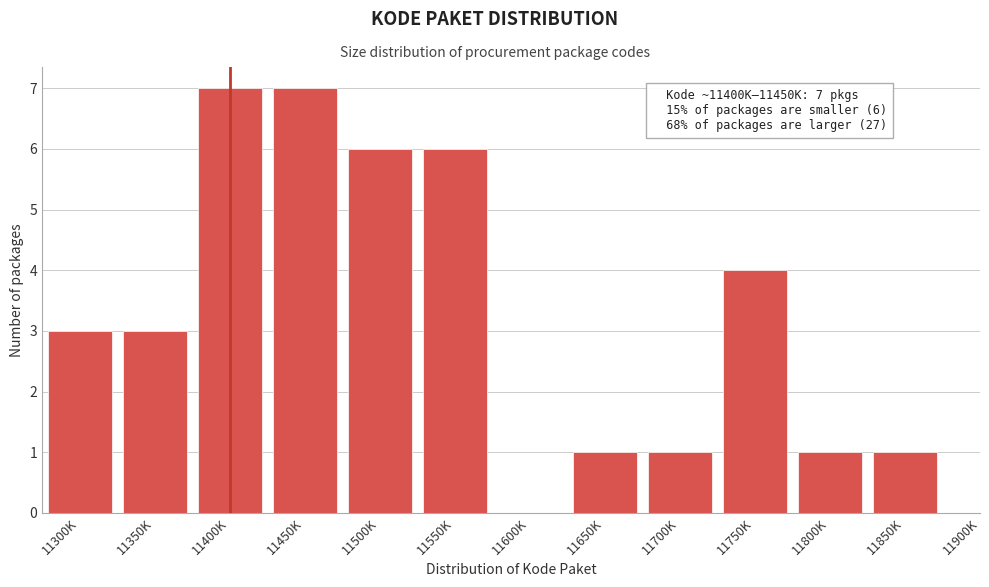

Reading left to right, extract all data points from this chart.

11300K=3	11350K=3	11400K=7	11450K=7	11500K=6	11550K=6	11600K=0	11650K=1	11700K=1	11750K=4	11800K=1	11850K=1